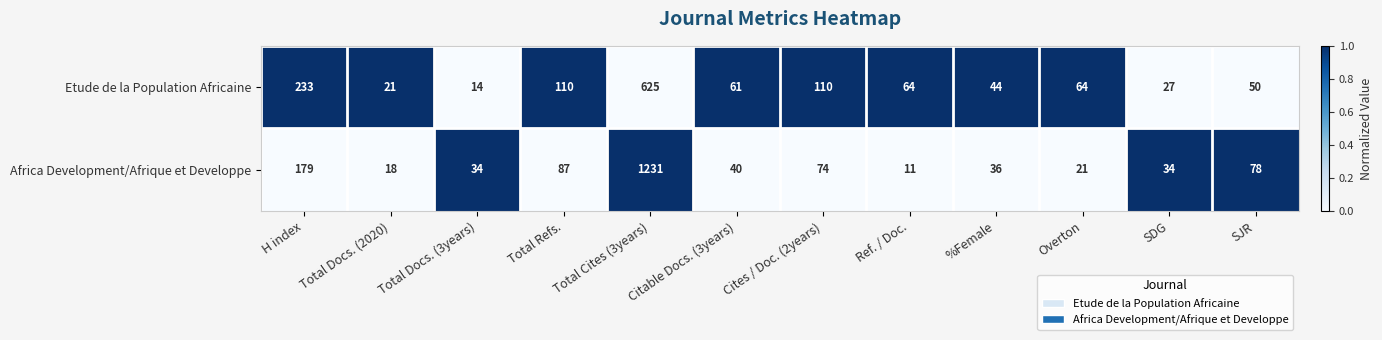

What is the sum of all Africa Development/Afrique et Developpe values?

1843